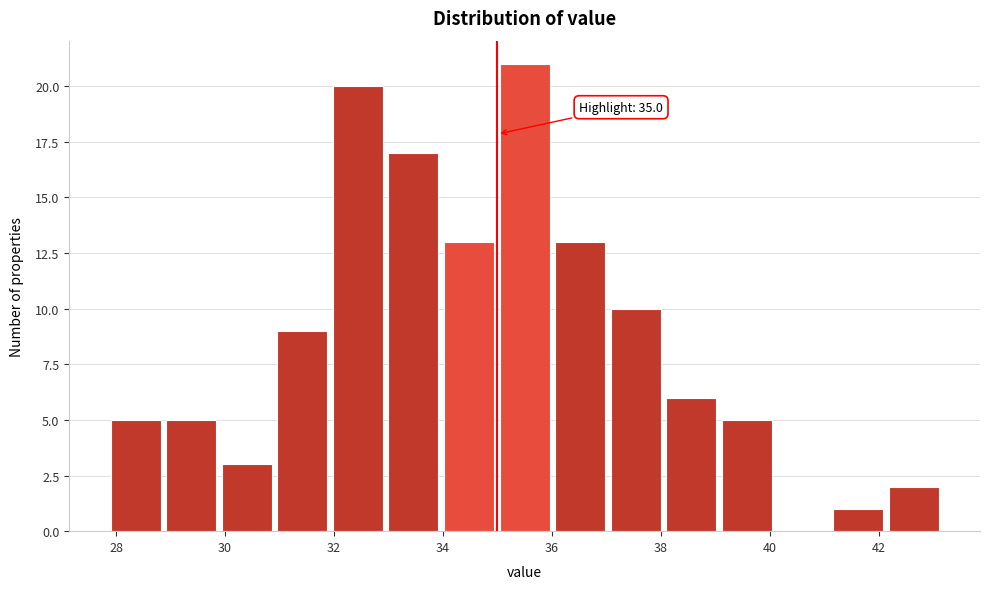

Over which range of the x-axis is the bar tallest?

35.04 to 36.06